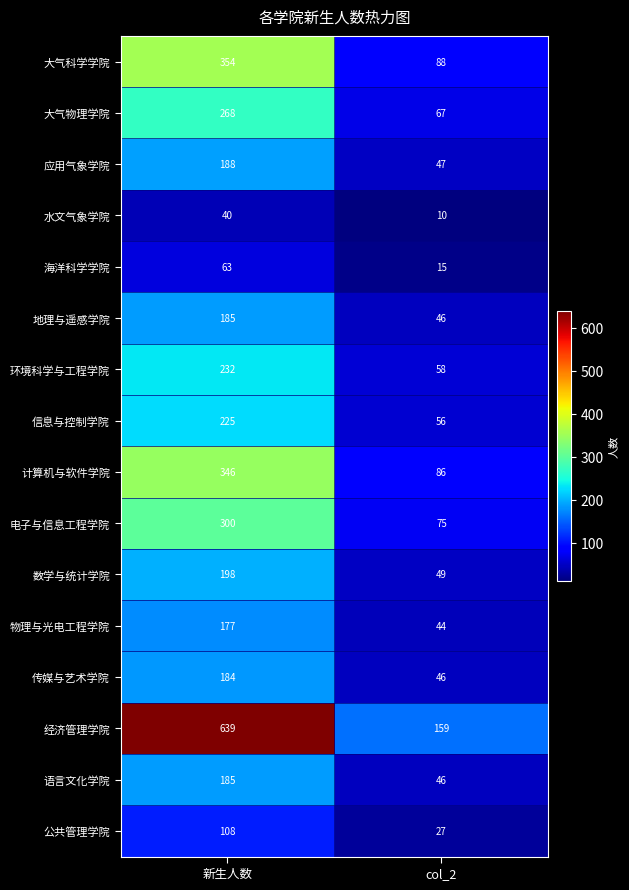

How many series are shown in this chart?

16